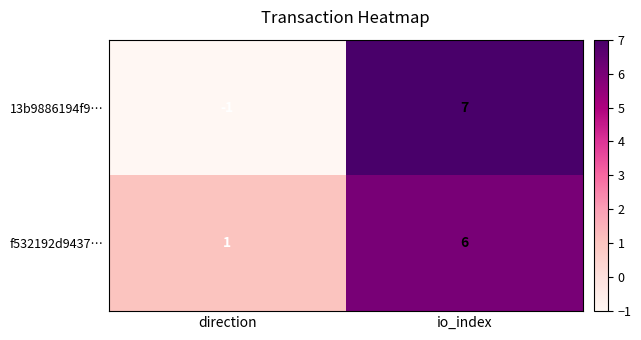

How many data points in 13b9886194f9… are less than 7?

1